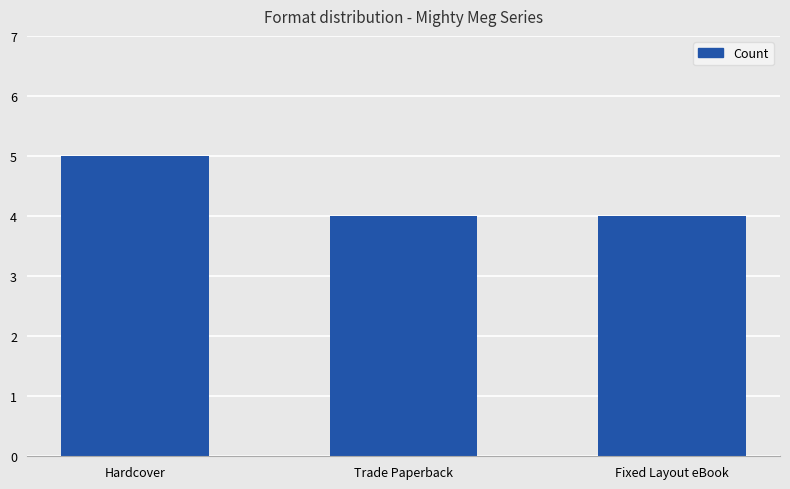

What is the value of the 2nd bar from the left?

4